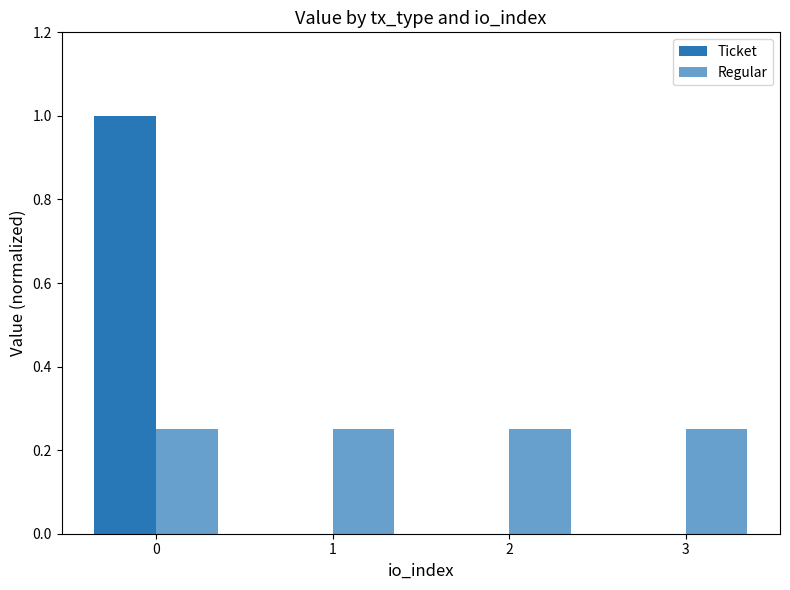

What is the sum of all Regular values?

1.0